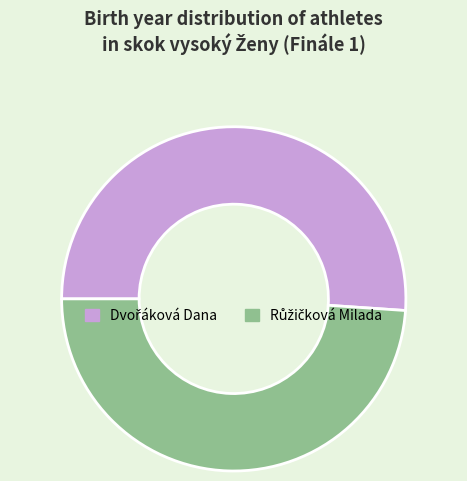

Is there a majority slice in this chart?

Yes